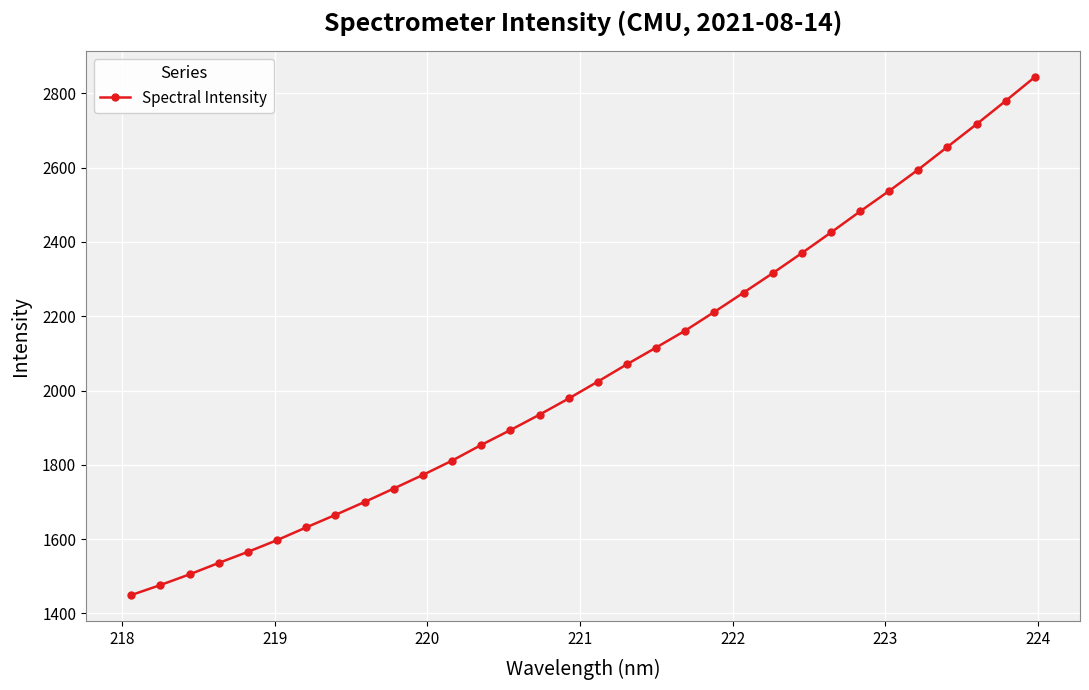

True or false: the data has more than 2 interior local peaks.

False